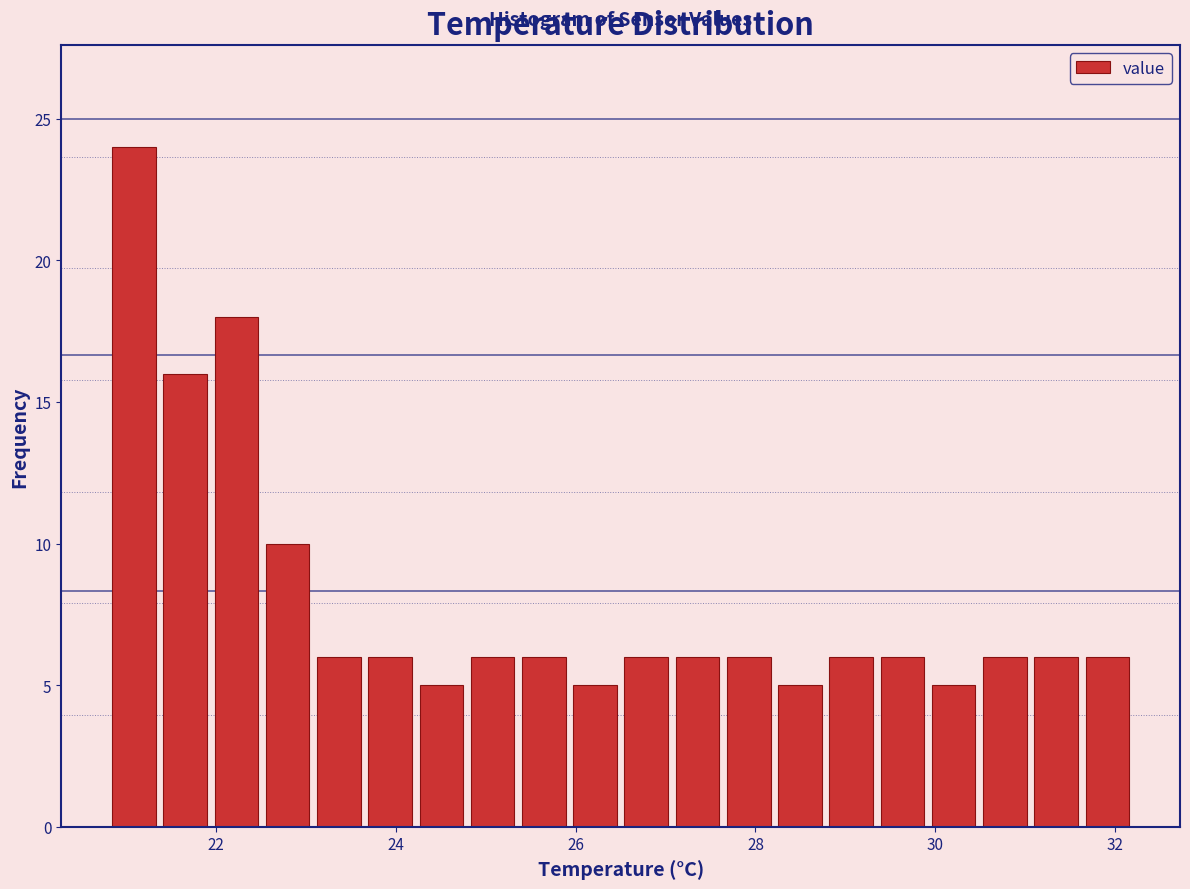

Read against the x-axis, roughly where is the centre of the tallest bar?

21.0